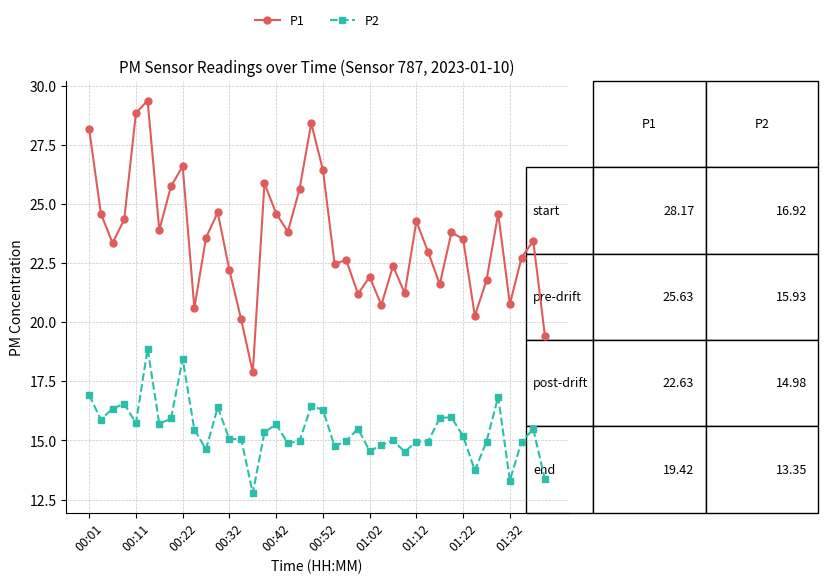

True or false: P1 and P2 intersect in this chart.

False